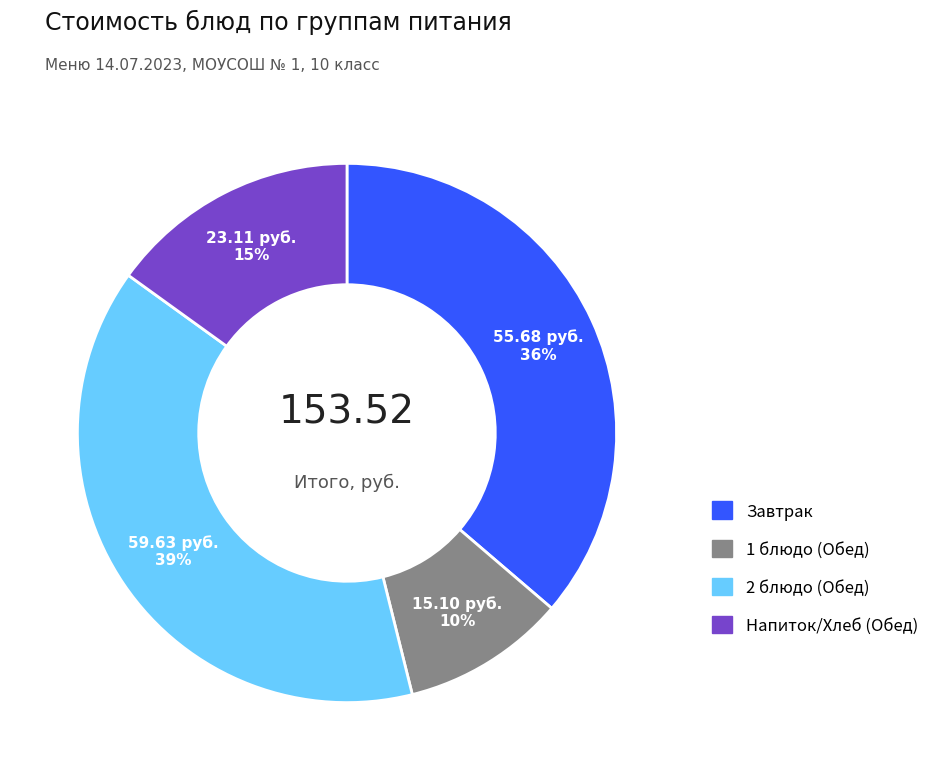

Approximately how many times larger is the value at 1 блюдо (Обед) compared to Напиток/Хлеб (Обед)?

0.7